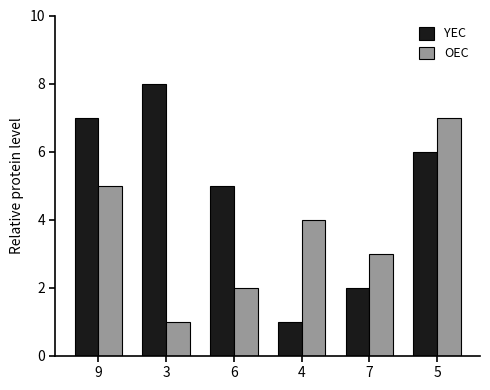

Reading right to left, extract all data points from this chart.

YEC: 5=6	7=2	4=1	6=5	3=8	9=7
OEC: 5=7	7=3	4=4	6=2	3=1	9=5